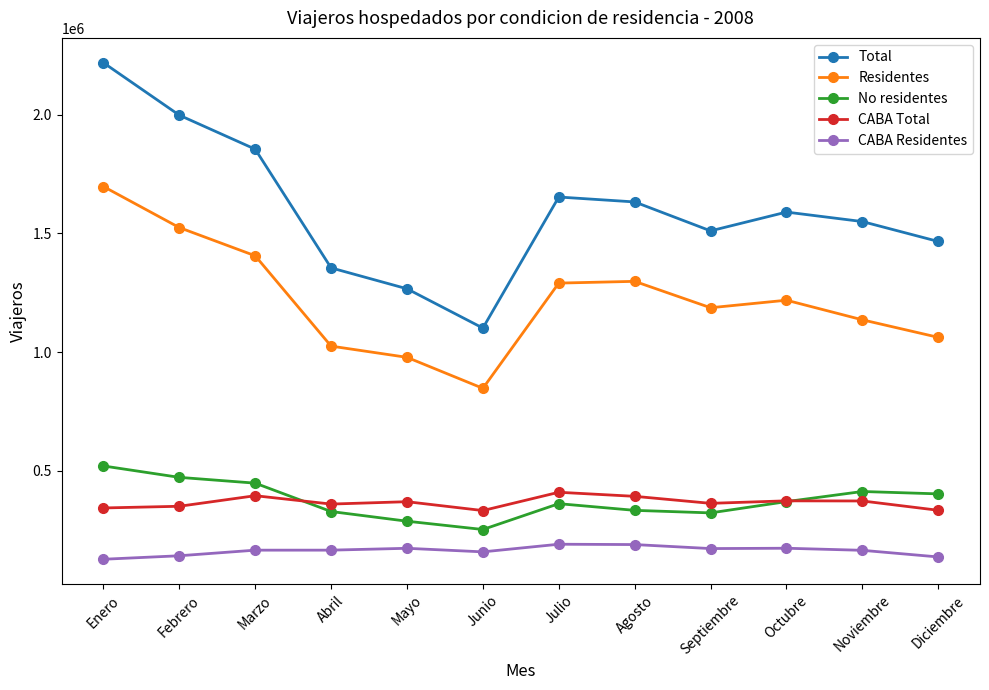

Is it true that Total equals 1466141 at Diciembre?

True